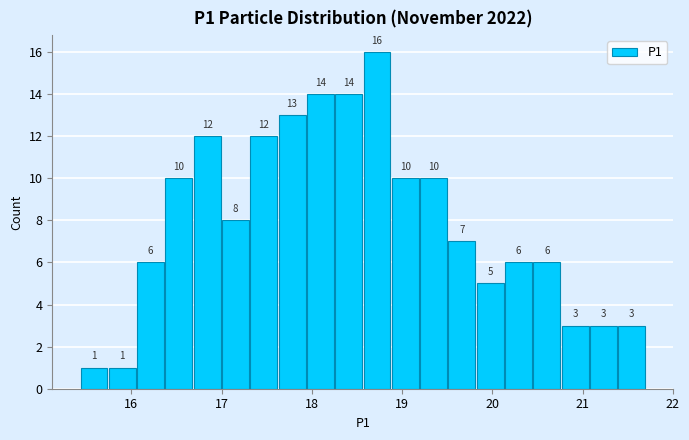

Around what value on the x-axis is the tallest bar? Give the approximate position of its centre, as read against the axis.

18.7